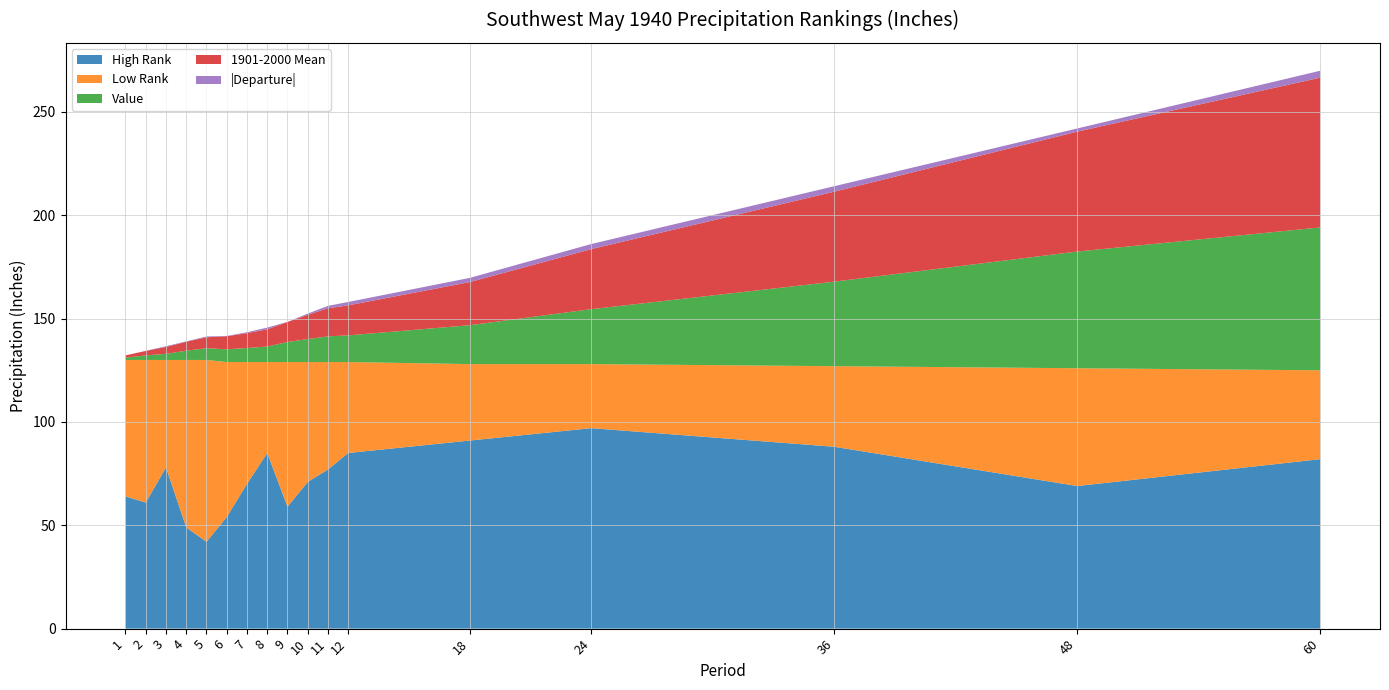

Reading left to right, transcribe all the data shown in this chart.

Value: 1.1	2.2	3.0	4.5	5.7	6.2	6.8	7.5	9.7	11.1	12.4	12.9	18.8	26.6	40.9	56.5	69.1
1901-2000 Mean: 1.1	2.2	3.3	4.3	5.3	6.3	7.2	8.3	9.7	11.7	13.6	14.5	20.9	29.1	43.5	58.0	72.5
Departure: -0.0	0.0	-0.4	0.2	0.4	-0.2	-0.4	-0.8	-0.0	-0.6	-1.2	-1.6	-2.0	-2.5	-2.6	-1.5	-3.4
Low Rank: 66.0	69.0	52.0	81.0	88.0	75.0	59.0	44.0	70.0	58.0	52.0	44.0	37.0	31.0	39.0	57.0	43.0
High Rank: 64.0	61.0	78.0	49.0	42.0	54.0	70.0	85.0	59.0	71.0	77.0	85.0	91.0	97.0	88.0	69.0	82.0